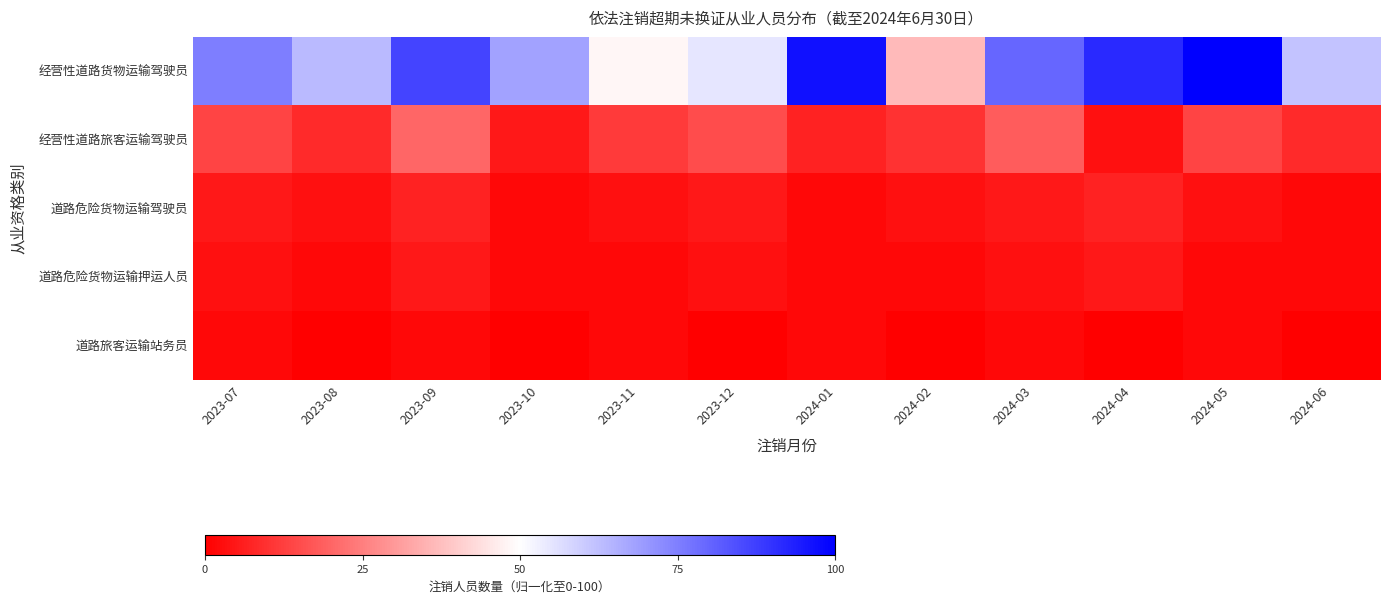

Which series has the widest spread of values?

经营性道路货物运输驾驶员